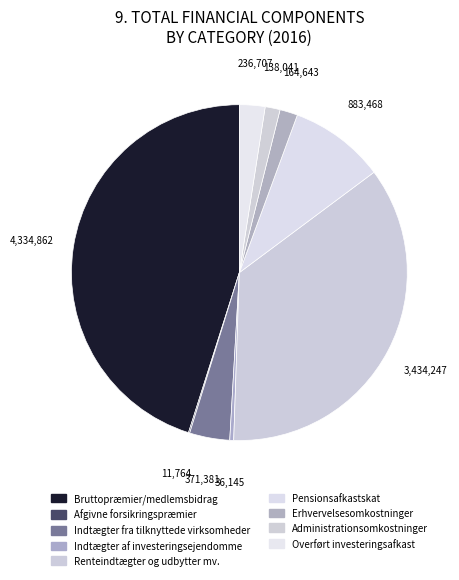

What is the ratio of the value at Afgivne forsikringspræmier to the value at Erhvervelsesomkostninger?

0.1